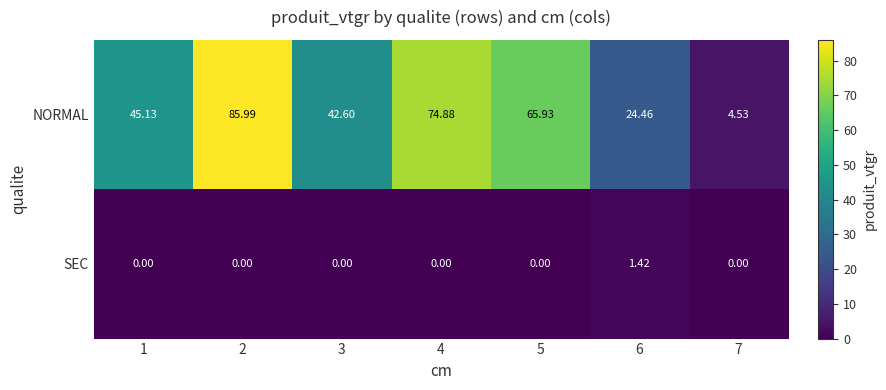

Rank the series at 1 from lowest to highest value.

SEC, NORMAL